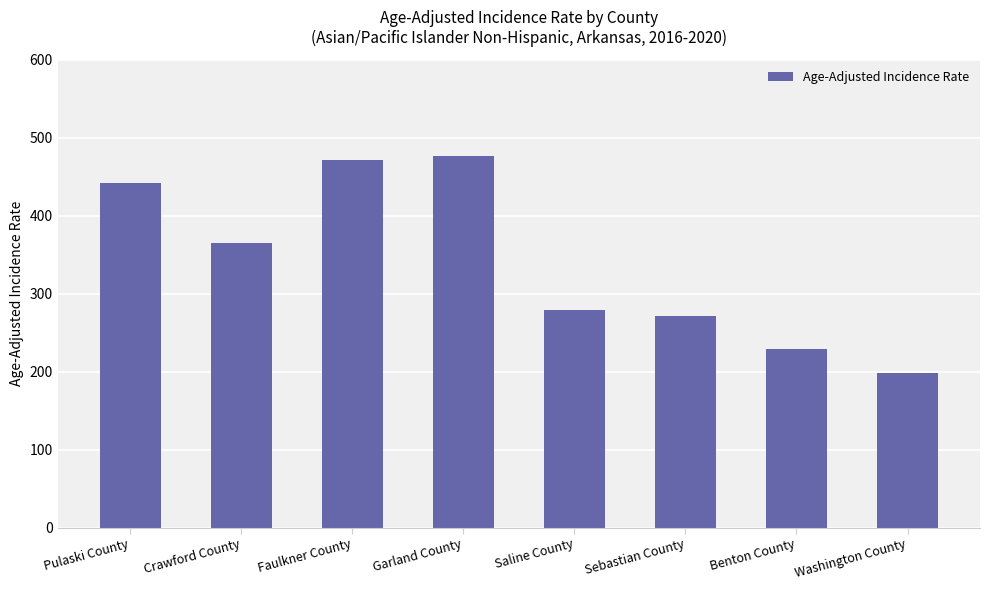

Which has a higher value, Benton County or Garland County?

Garland County